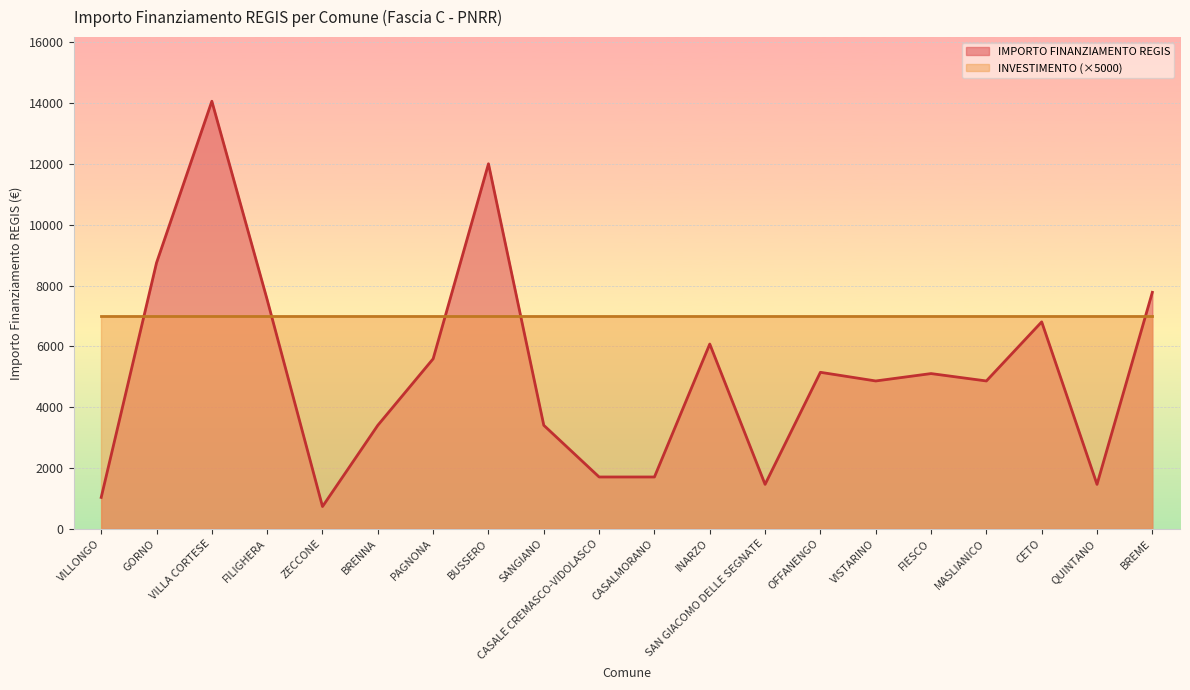

What is the maximum value shown in the chart?

14063